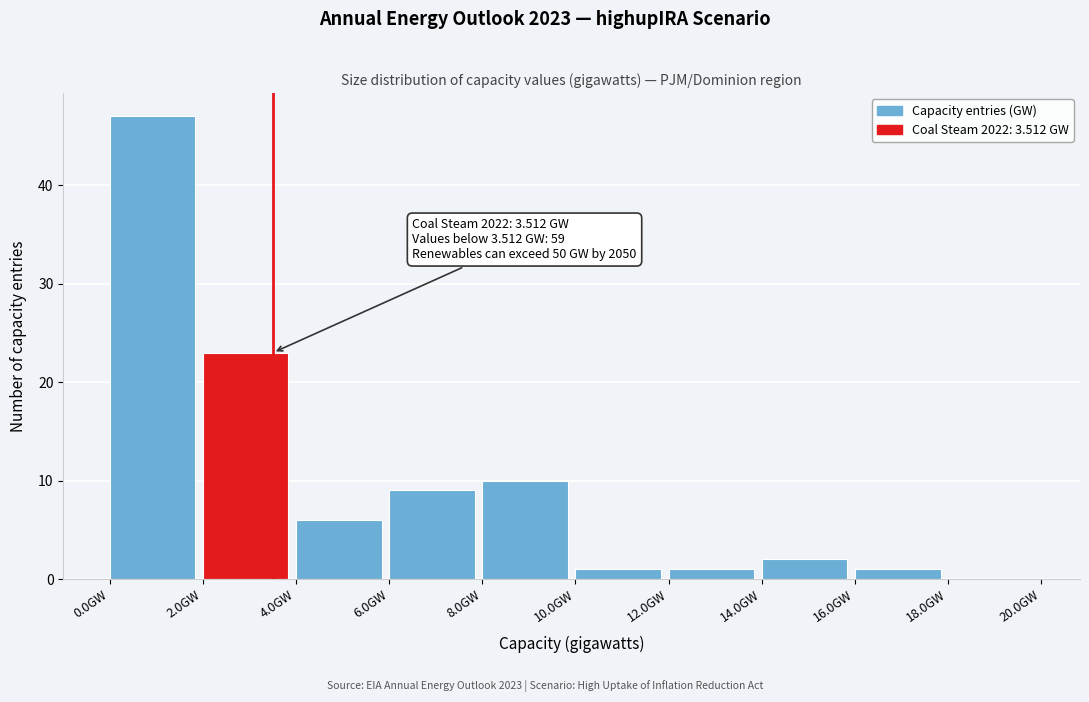

Which range on the x-axis has the tallest bar?

0 to 2